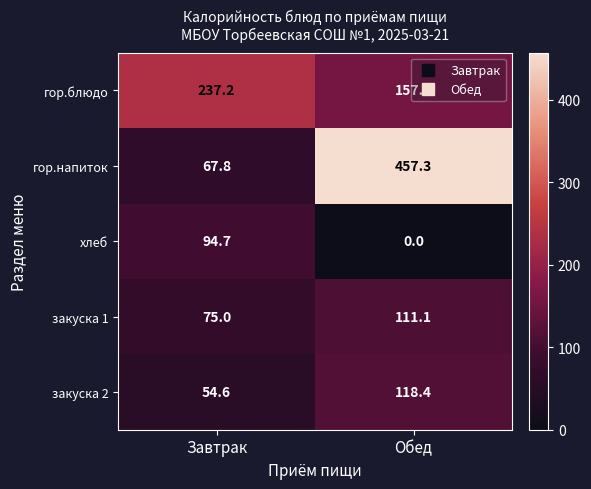

How many distinct data groups are displayed?

5